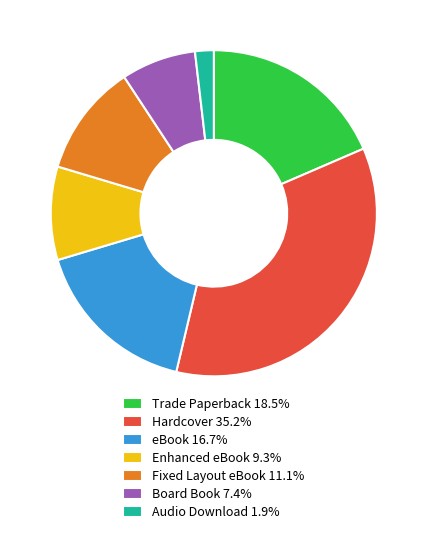

Combined, do Audio Download and Hardcover account for over 50%?

No